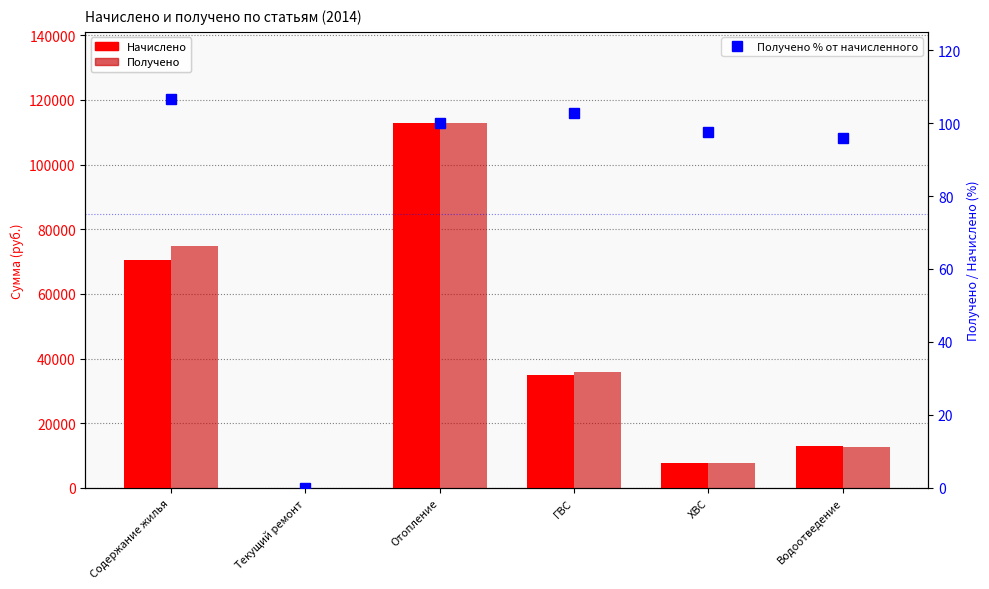

At which label does Начислено reach its minimum?

Текущий ремонт